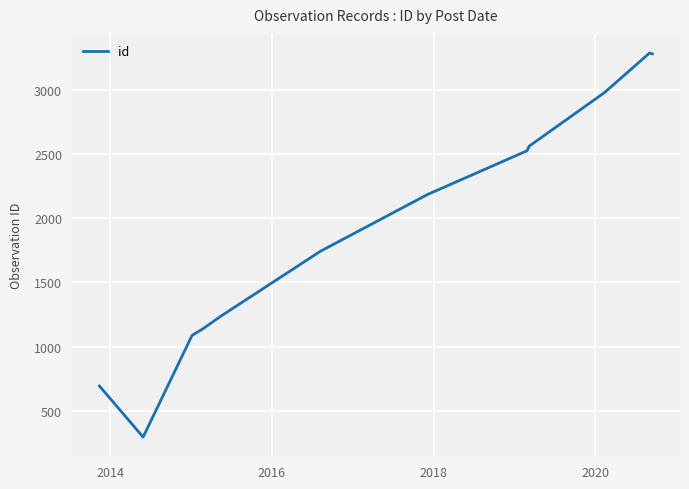

What is the difference between the maximum and minimum values?

2987